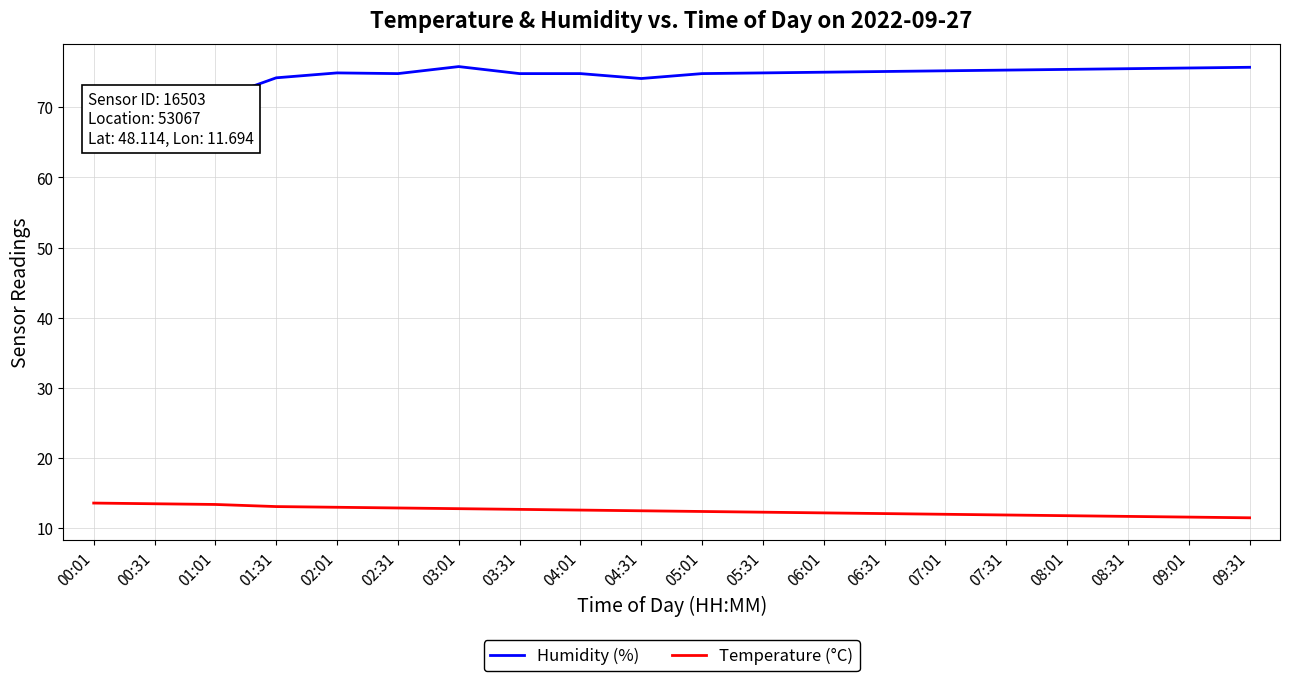

Is the value of Temperature (°C) at 08:01 greater than the value of Humidity (%) at 02:31?

No